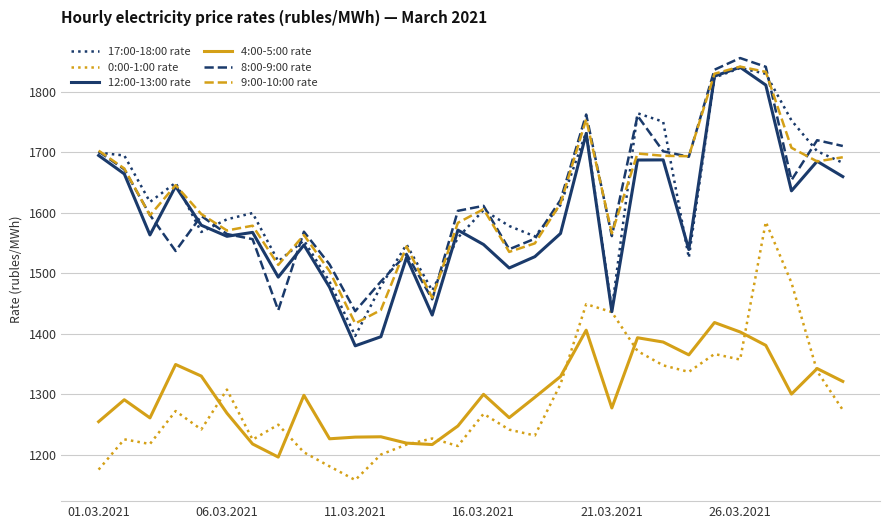

What is the maximum value shown in the chart?

1855.8